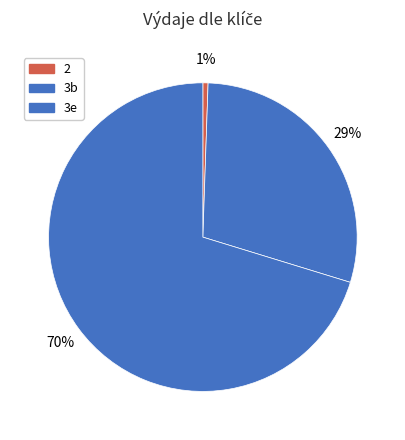

Count the number of slices in the pie.

3